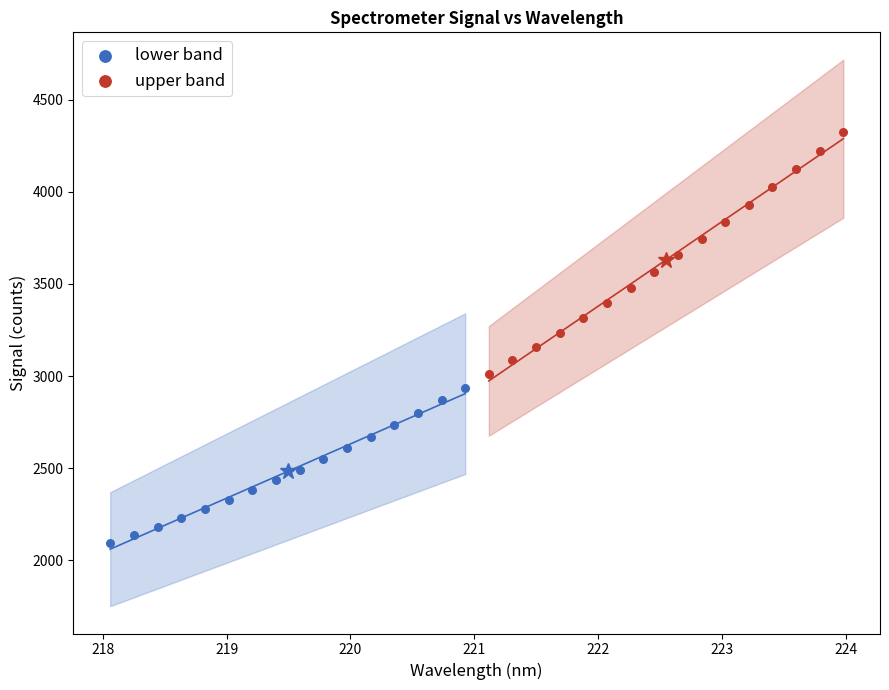

Which series reaches the maximum Y coordinate?

upper band